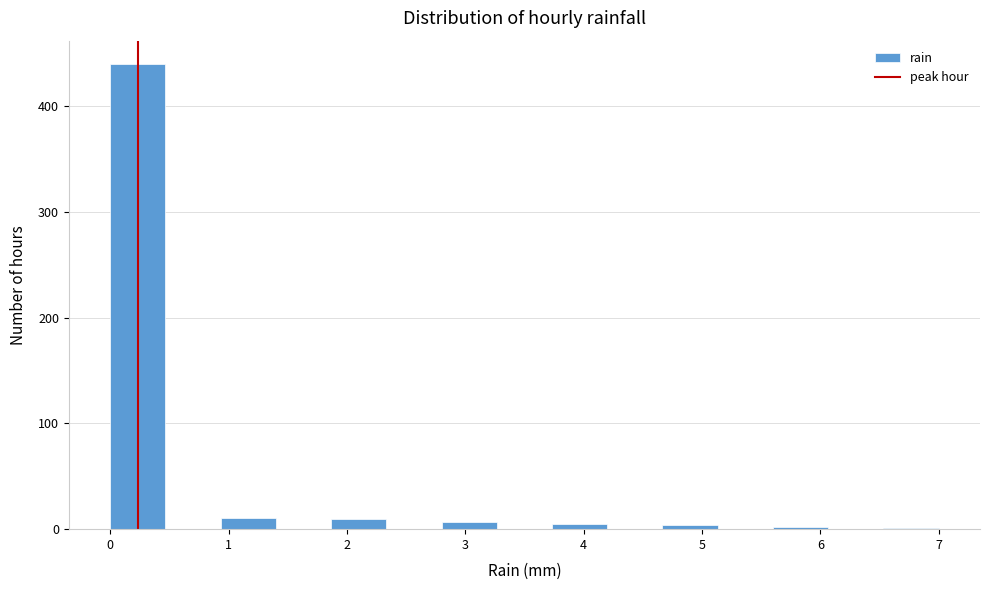

How tall is the bar that spans 0.0 to 0.5 on the x-axis? Neither the bar edges nor the heights are printed on the chart, so give them approximately, as read against the axes.

440